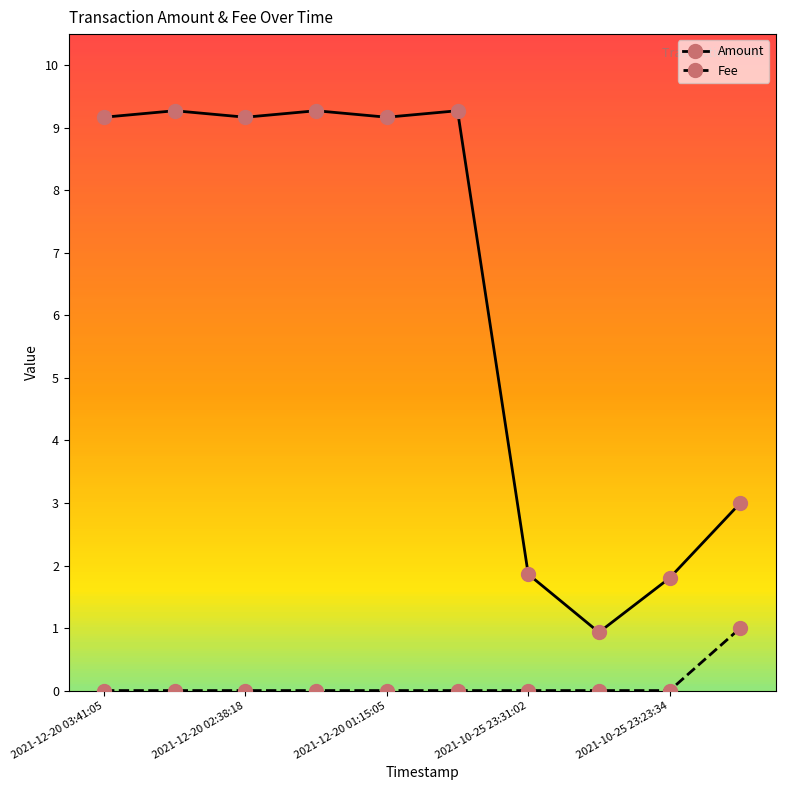

True or false: Amount and Fee cross at least once.

False